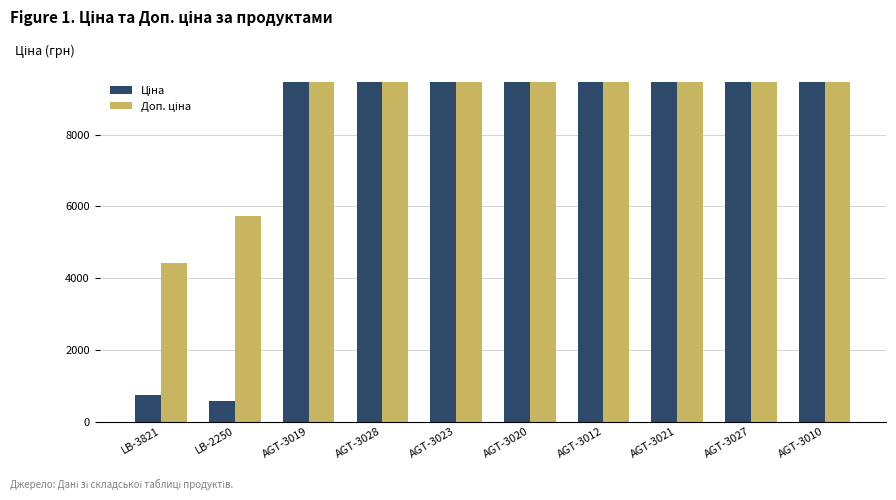

Does the chart contain stacked bars?

No